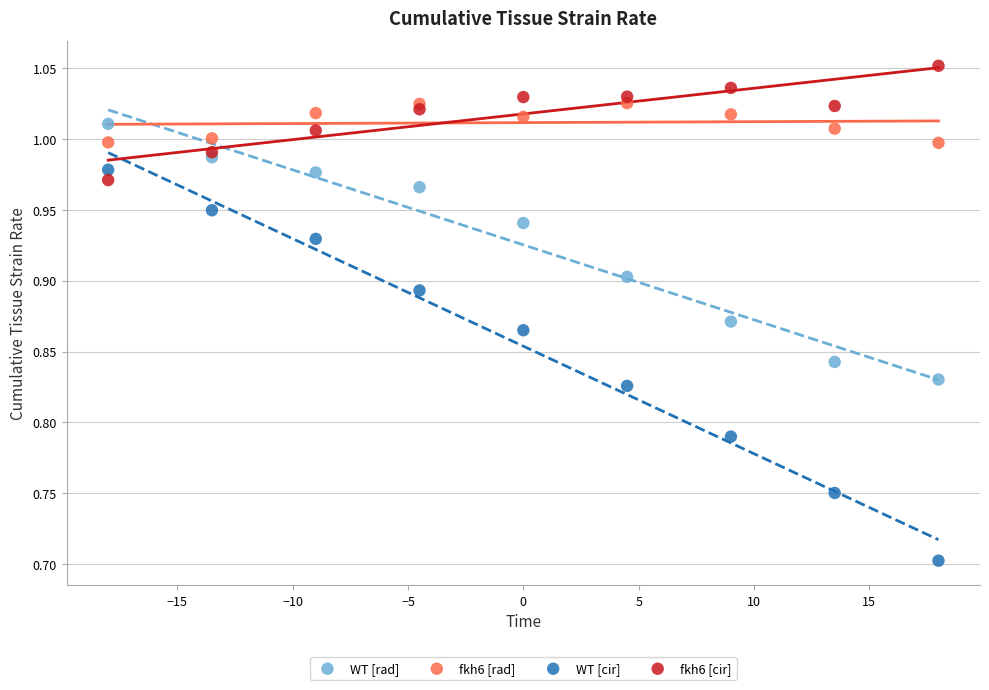

What is the X range (max minus min) for the scatter plot?

36.0